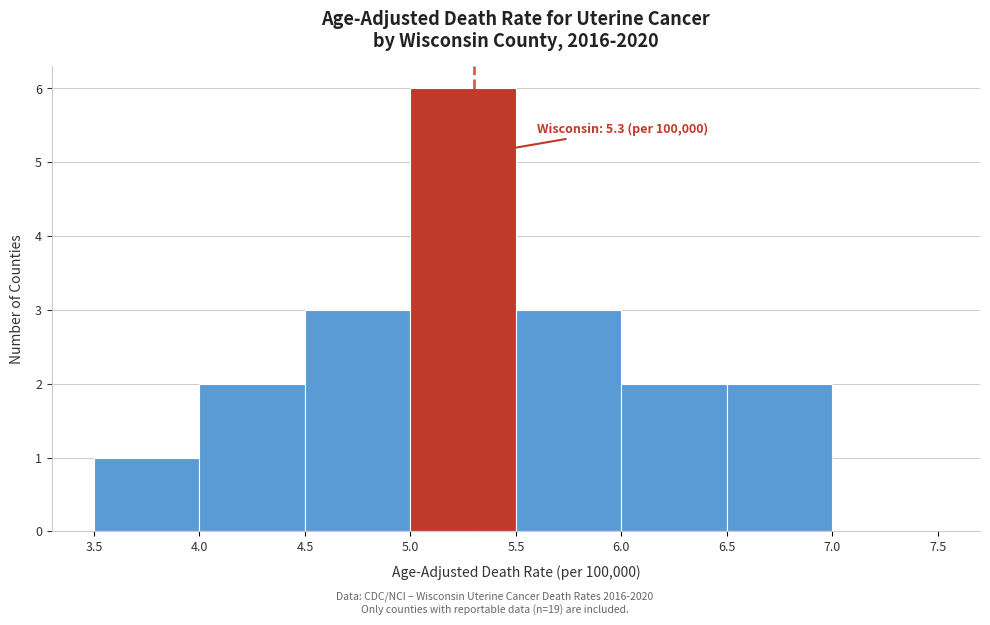

Over which range of the x-axis is the bar tallest?

5.0 to 5.5